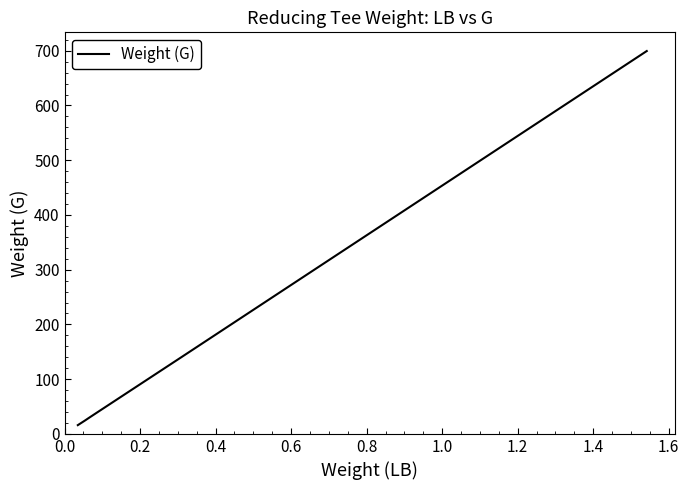

True or false: the data has more than 1 interior local peaks.

False